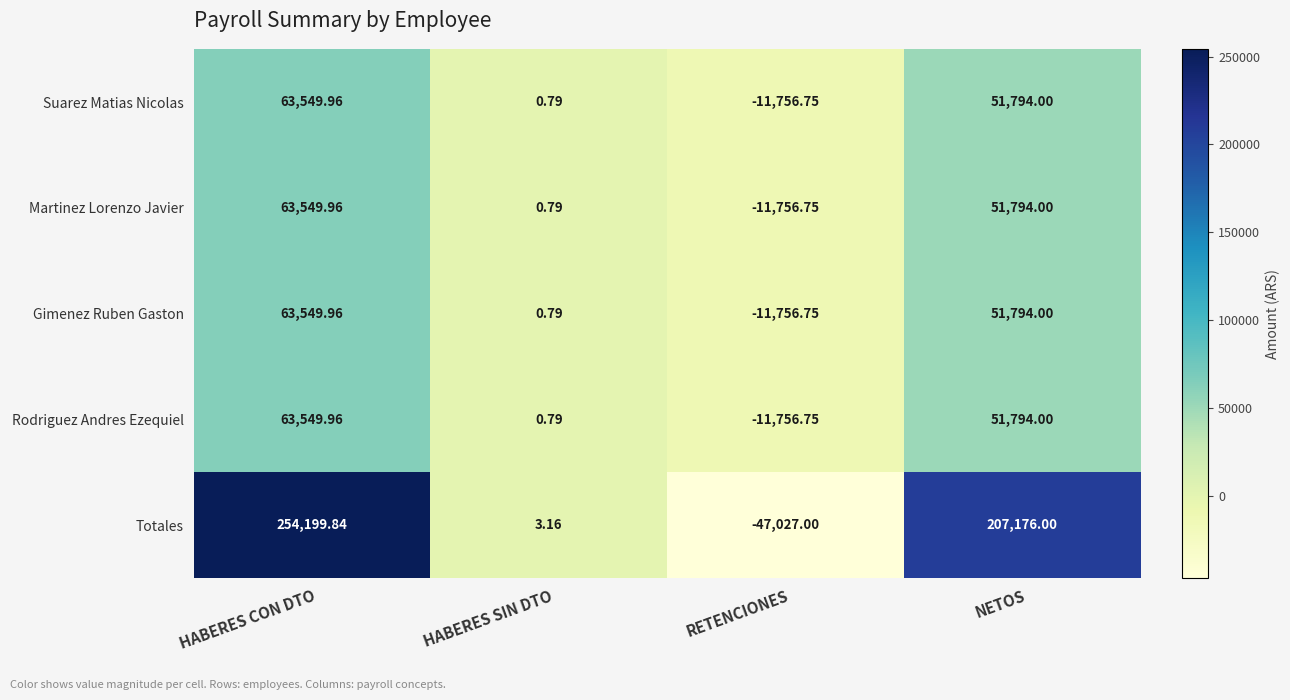

List the labels in order of Gimenez Ruben Gaston value, largest first.

HABERES CON DTO, NETOS, HABERES SIN DTO, RETENCIONES